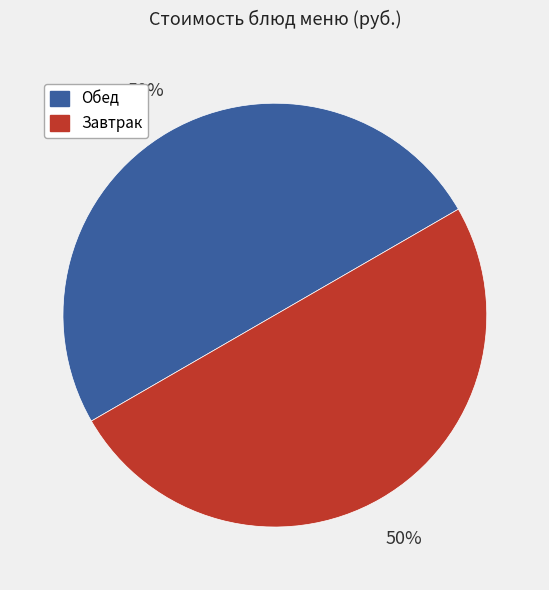

Is the sum of Обед and Завтрак greater than half?

Yes